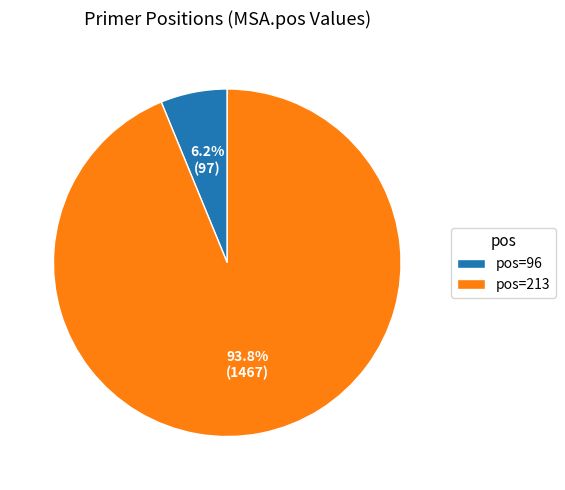

Approximately how many times larger is the value at pos=213 compared to pos=96?

15.1